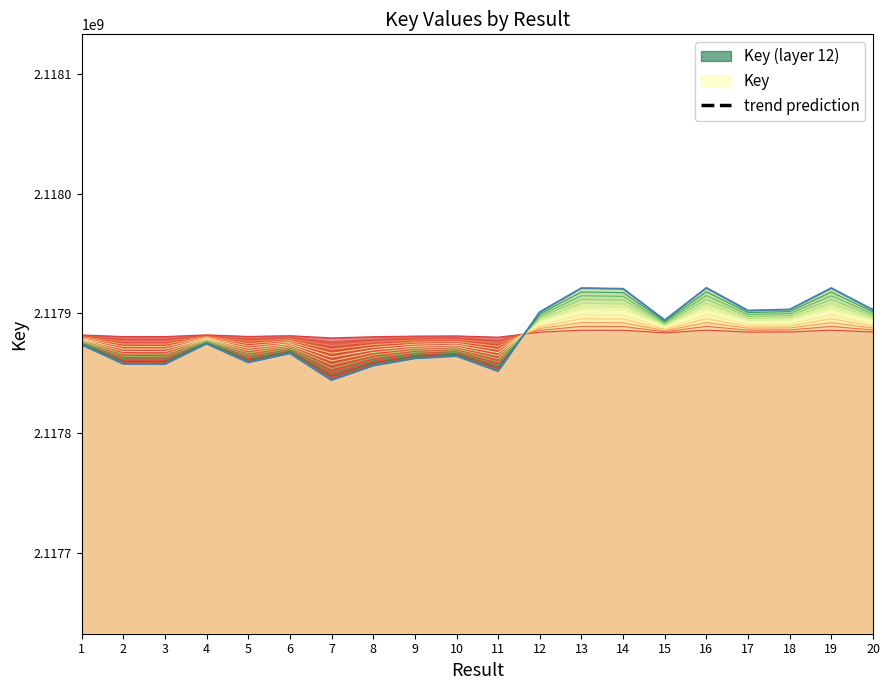

Approximately how many times larger is the value at 2 compared to 14?

1.0